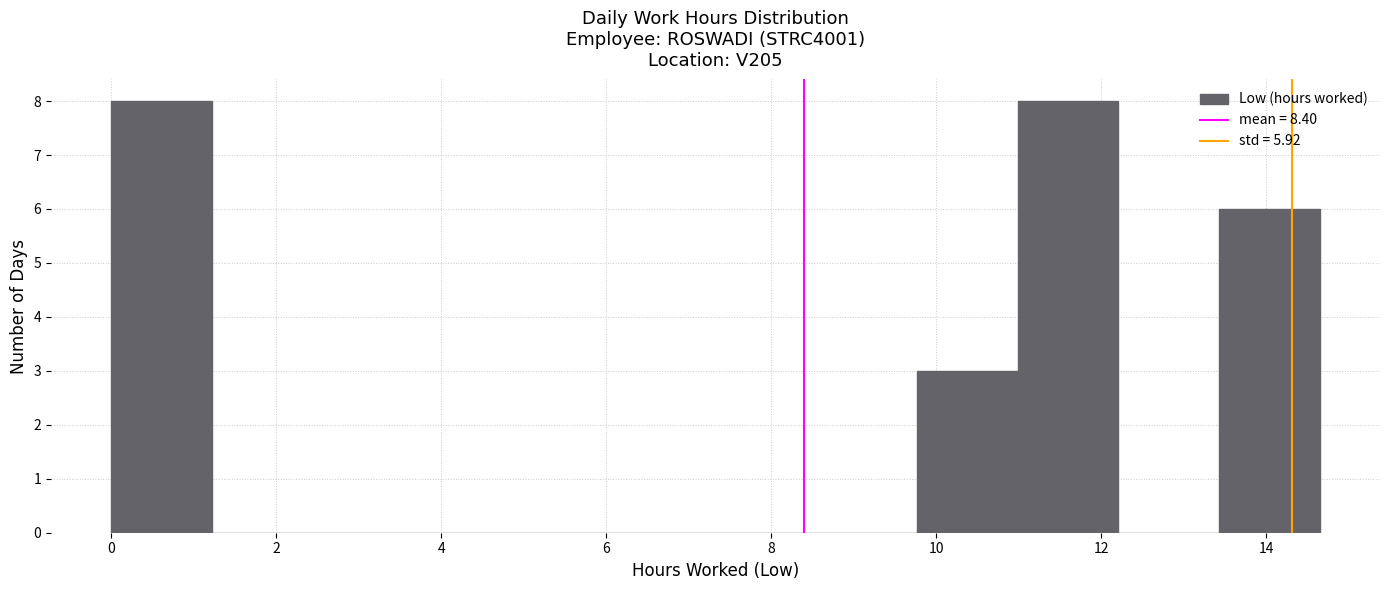

What is the height of the bar covering 11.0 to 12.2 on the x-axis? Neither the bar edges nor the heights are printed on the chart, so give them approximately, as read against the axes.

8